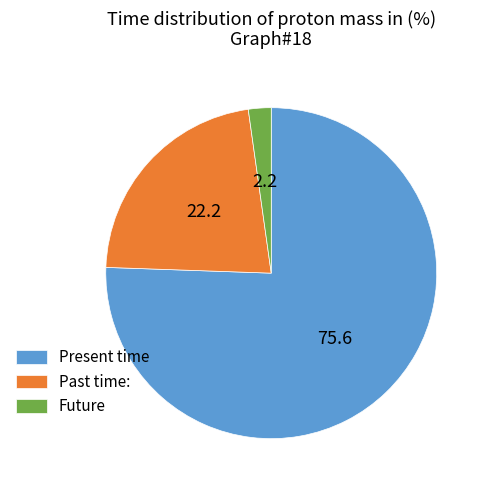

Do Future and Past time: together represent more than half of the pie?

No